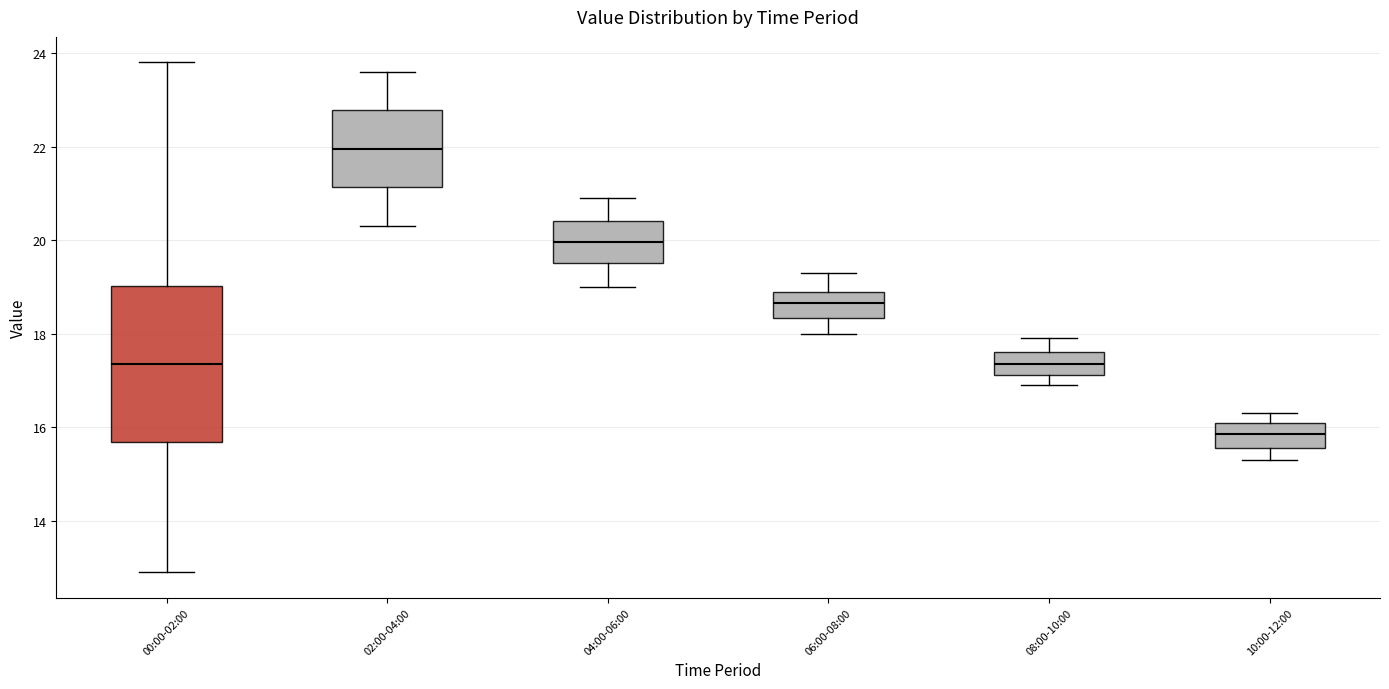

Where does the lower whisker of the box for 04:00-06:00 end on the y-axis? The values are not printed on the chart, so give them approximately, as read against the axis.

19.0